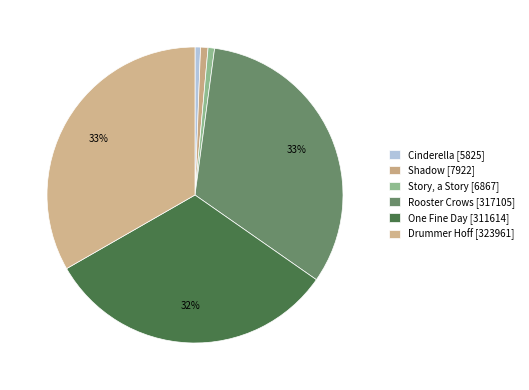

To the nearest percent, what portion does Cinderella represent?

1%